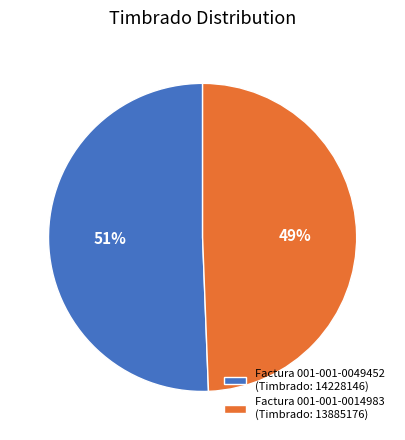

Which slice is the largest?

Factura 001-001-0049452 (Timbrado: 14228146)